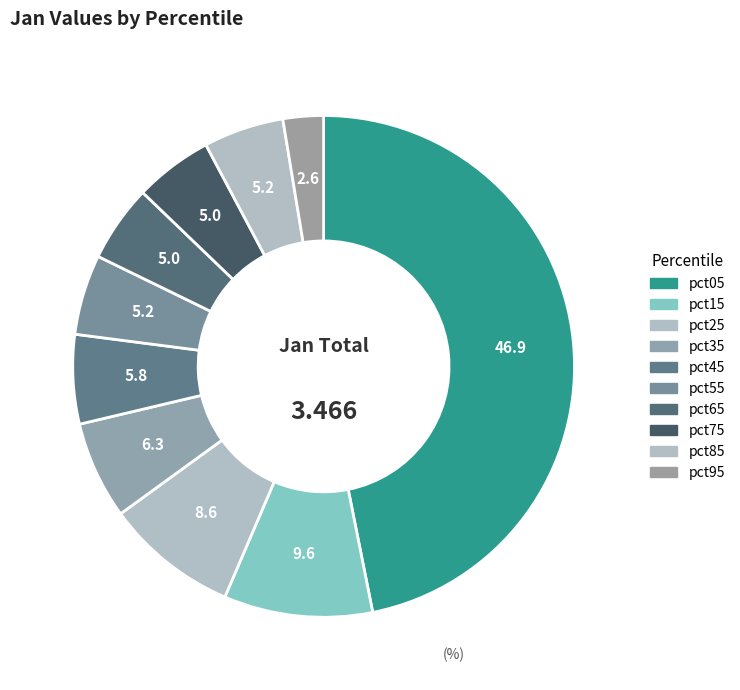

What percentage is the pct05 slice, to the nearest percent?

47%